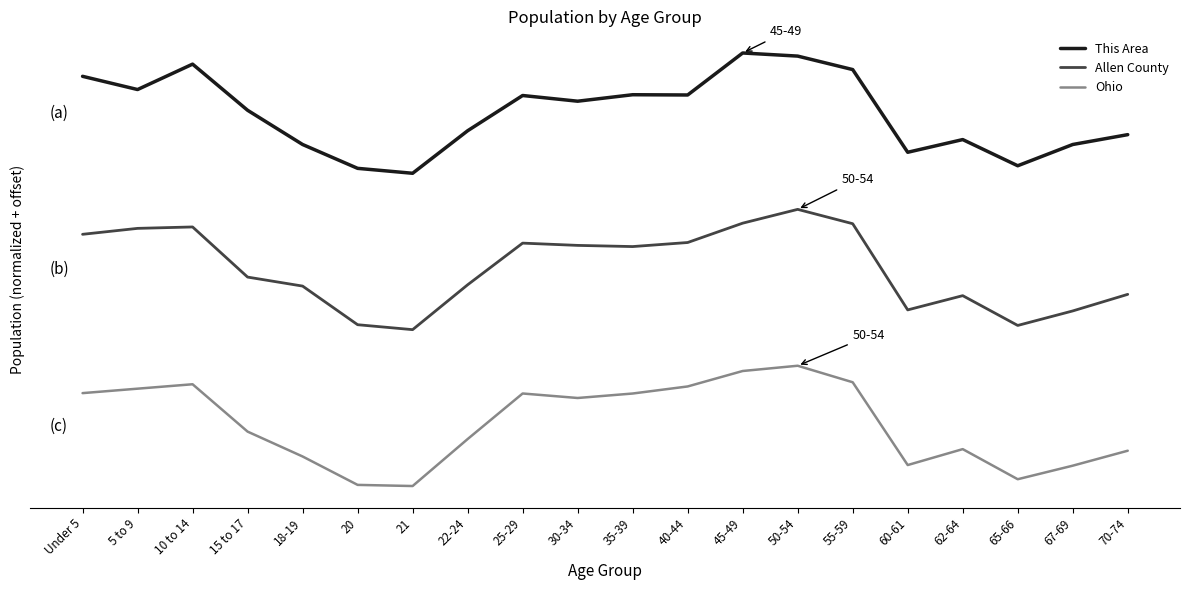

Between 15 to 17 and 50-54, which is larger?

50-54